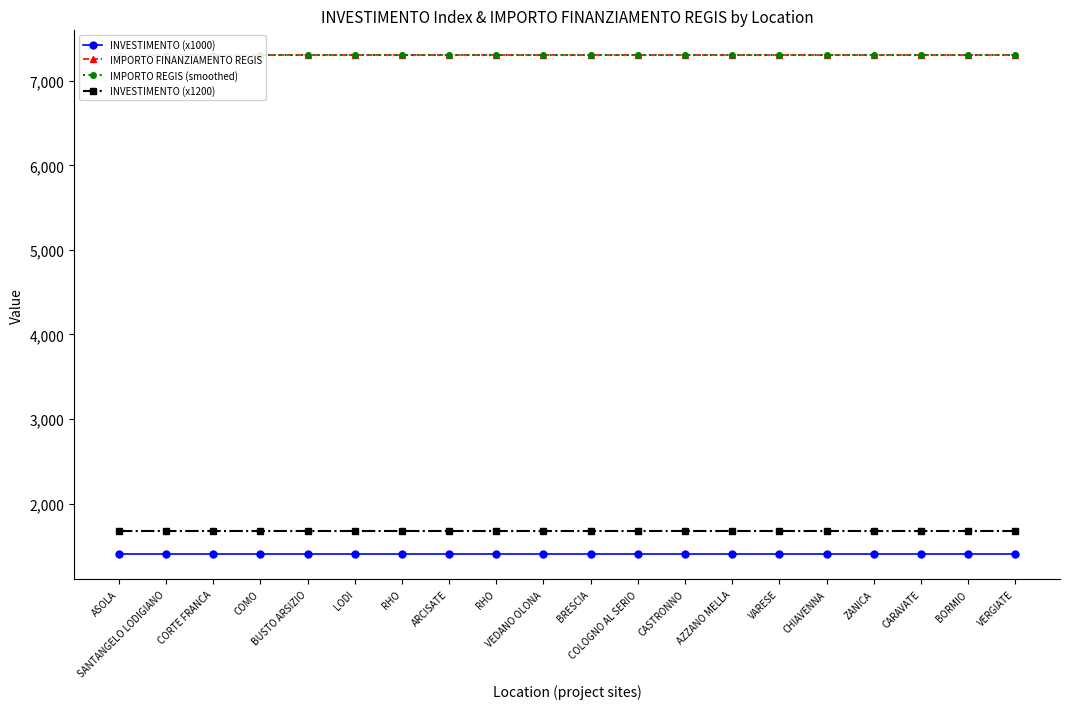

True or false: INVESTIMENTO (x1200) and IMPORTO FINANZIAMENTO REGIS intersect in this chart.

False